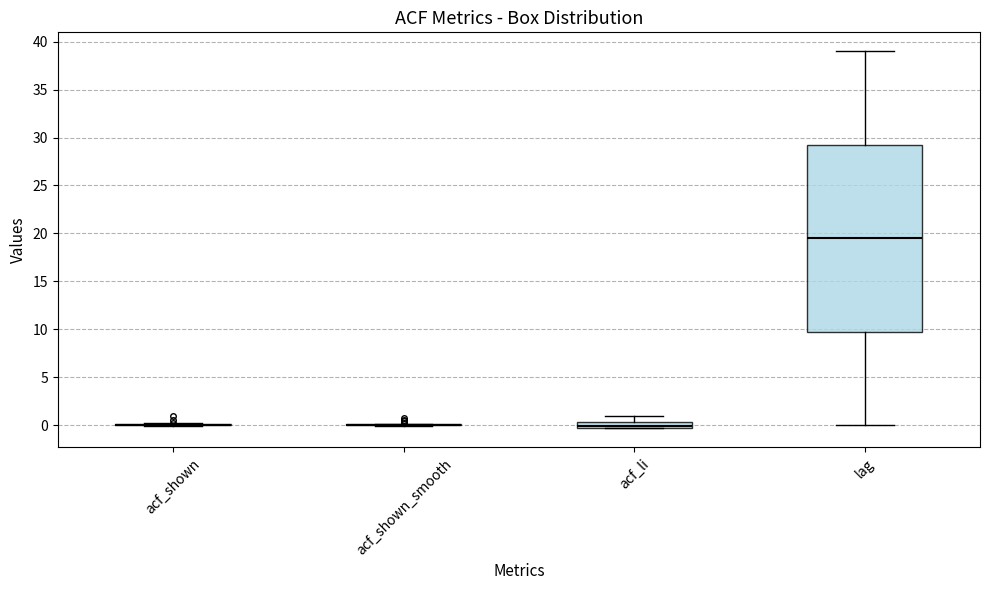

Where is the lower edge of the box for lag on the y-axis? The values are not printed on the chart, so give them approximately, as read against the axis.

10.0